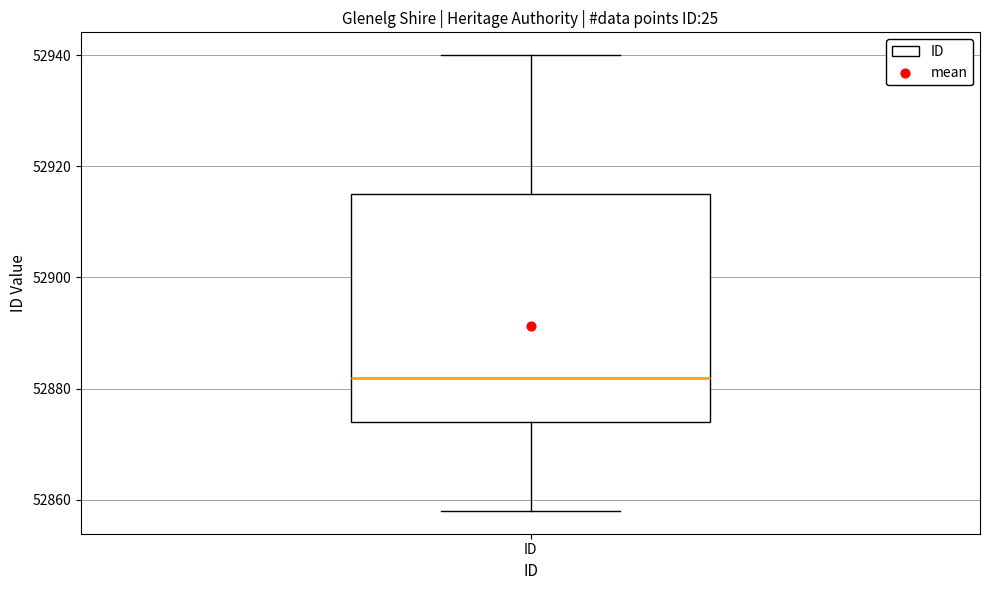

Where does the upper whisker of the box for ID end on the y-axis? The values are not printed on the chart, so give them approximately, as read against the axis.

52940